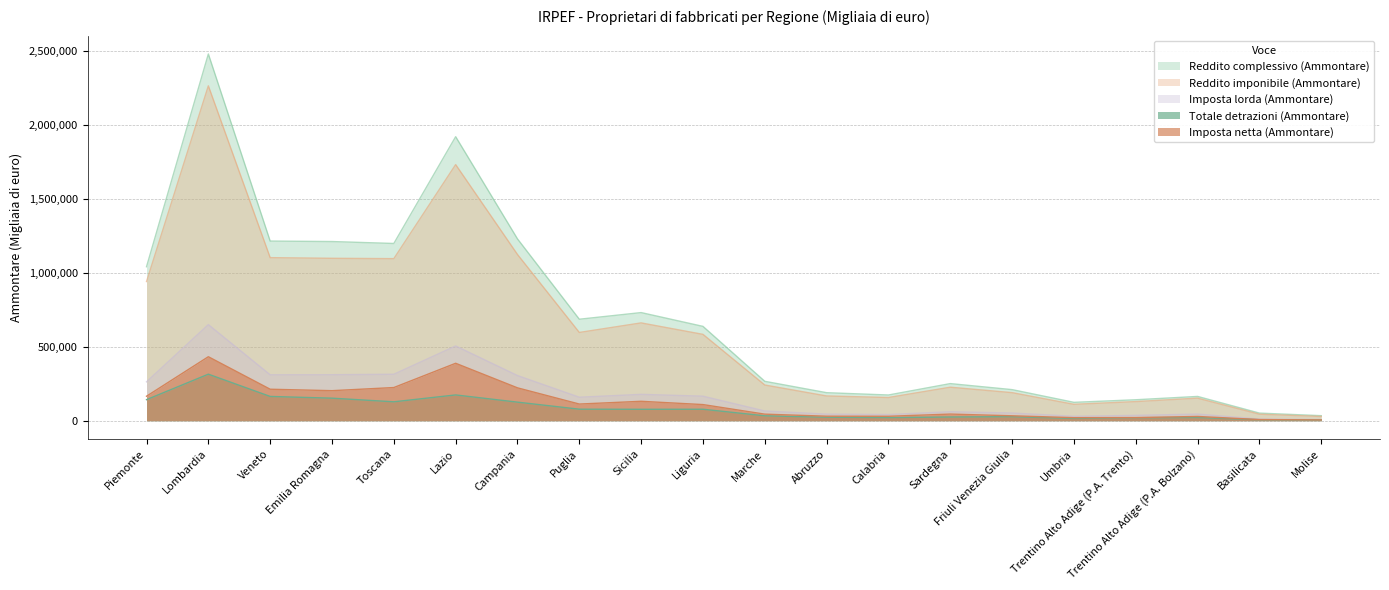

The value of Reddito complessivo (Ammontare) at Friuli Venezia Giulia is 355150. True or false?

False